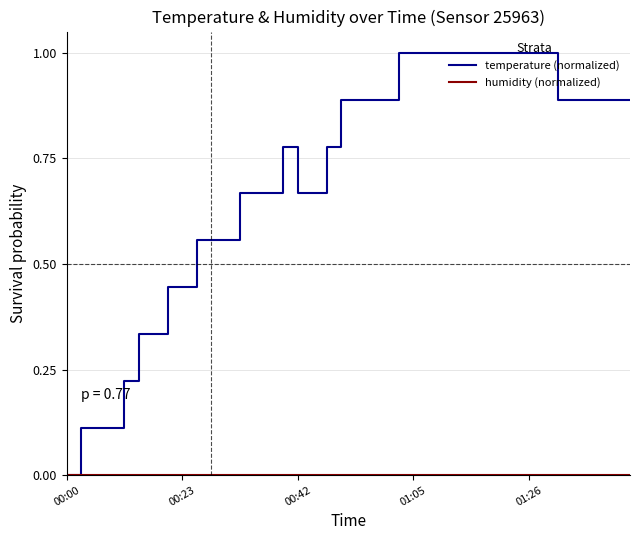

Which series has the largest range (max minus min)?

temperature (normalized)